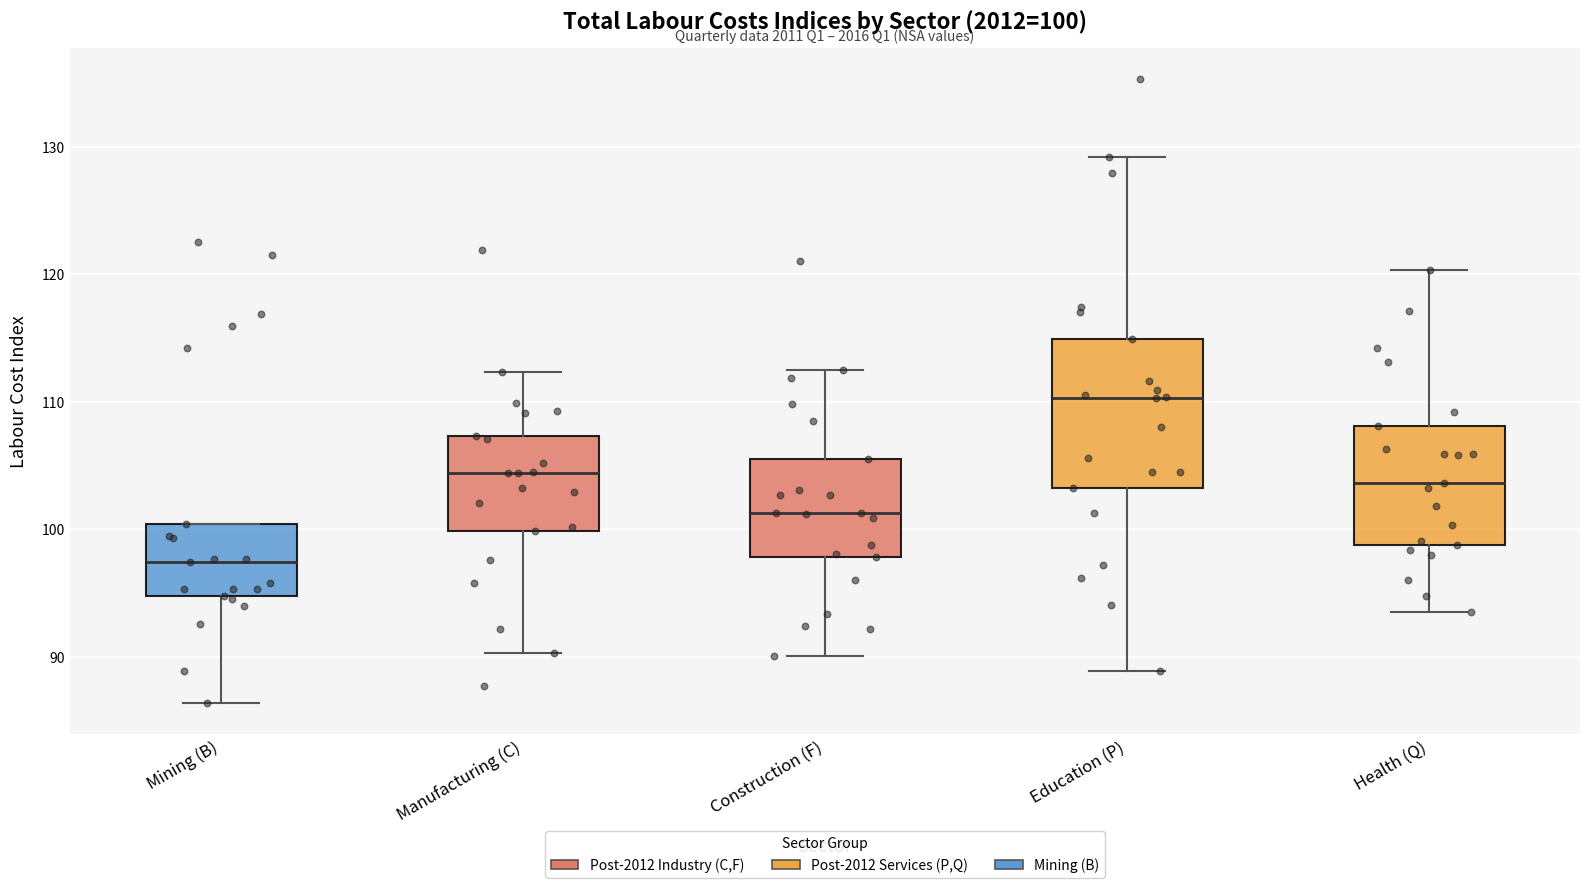

Comparing the boxes themselves (not the whiskers), which one is the tallest?

Education (P)